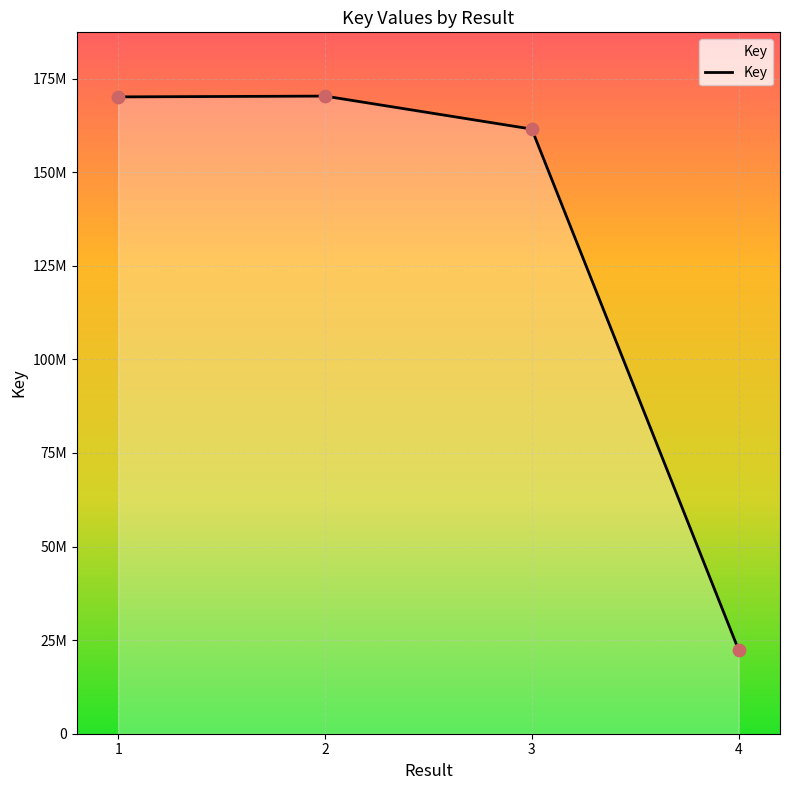

What is the ratio of the value at 2 to the value at 3?

1.1